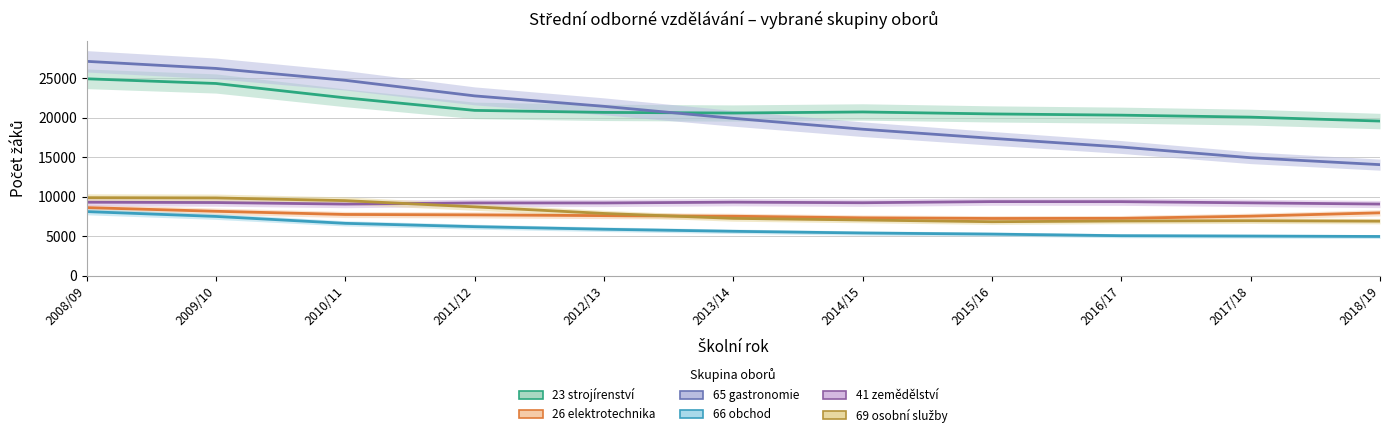

The value of 65 gastronomie at 2016/17 is 25166. True or false?

False